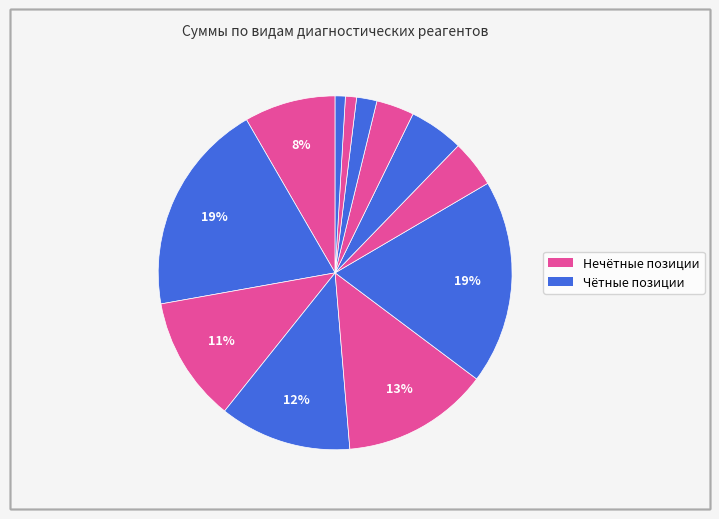

Is there any slice that represents more than half of the pie?

No